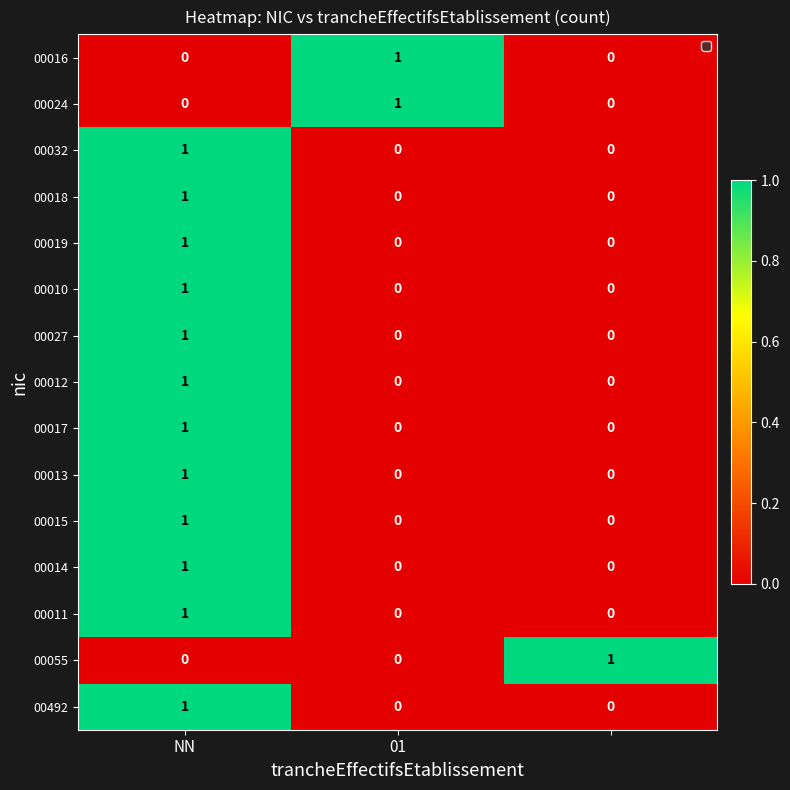

At how many categories does at least one series exceed 0?

3